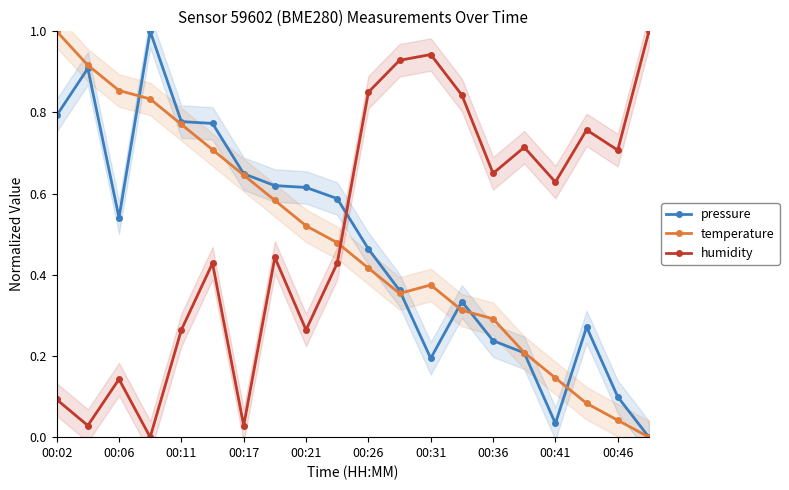

What is the maximum value for humidity?

1.0